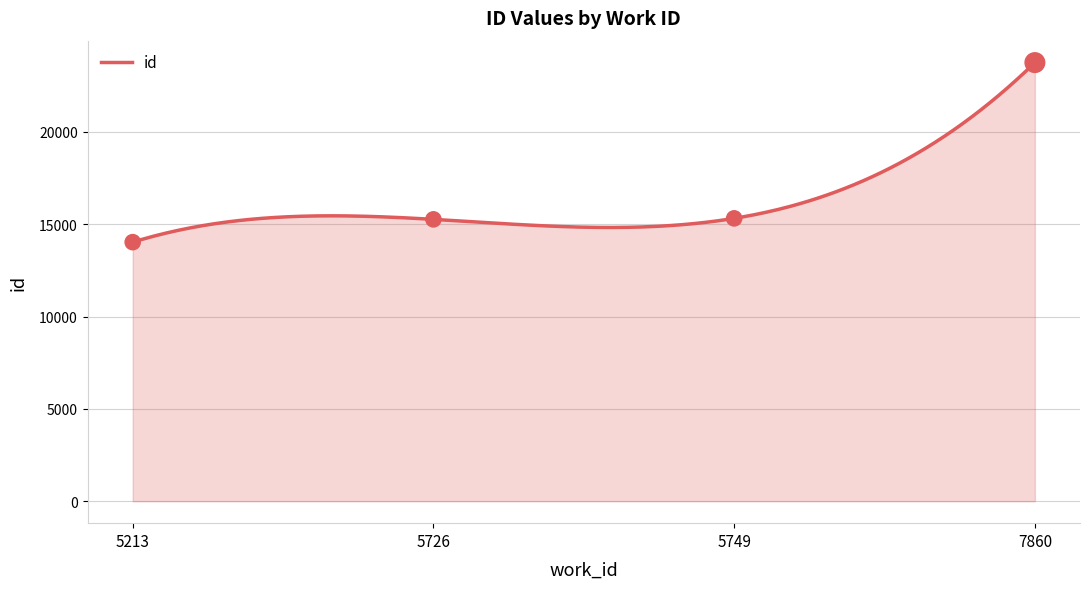

Approximately how many times larger is the value at 7860 compared to 5726?

1.6